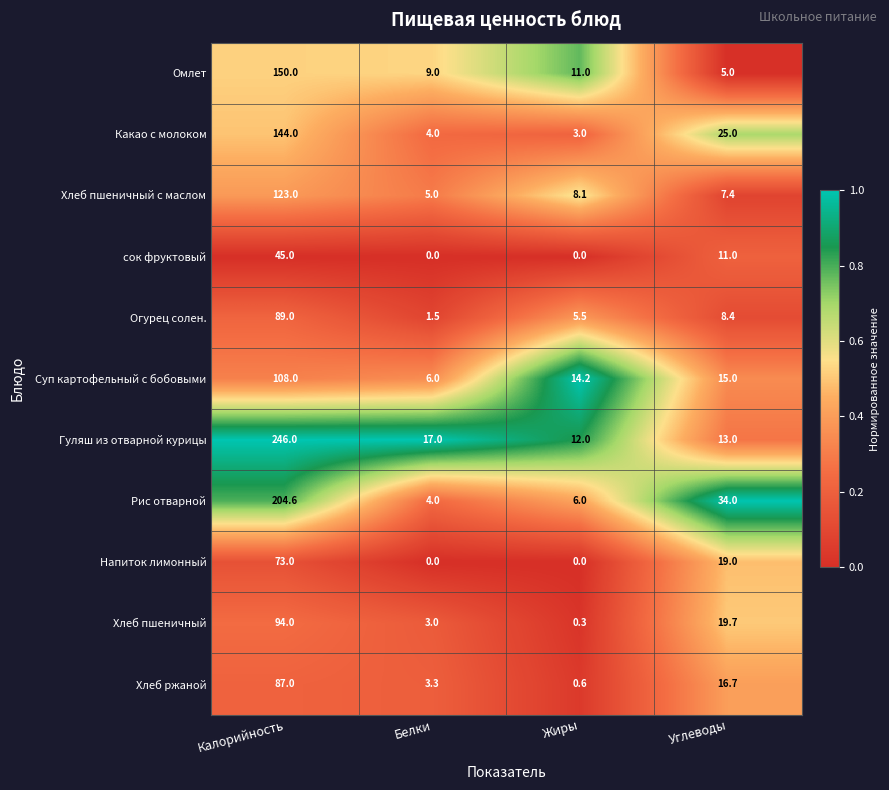

What is the total value across all series at Белки?

52.8